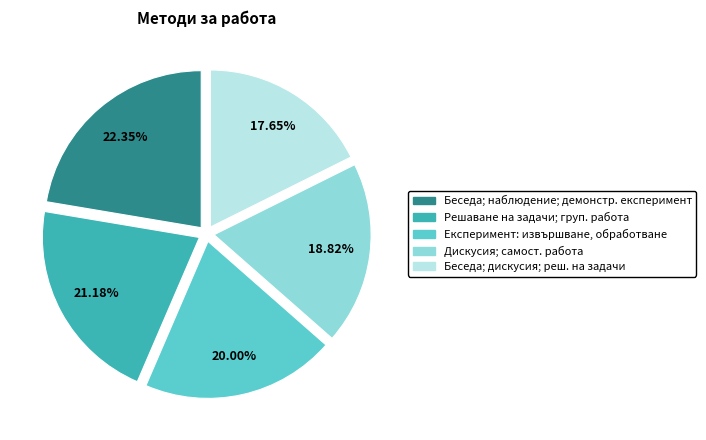

Does any single category account for the majority?

No